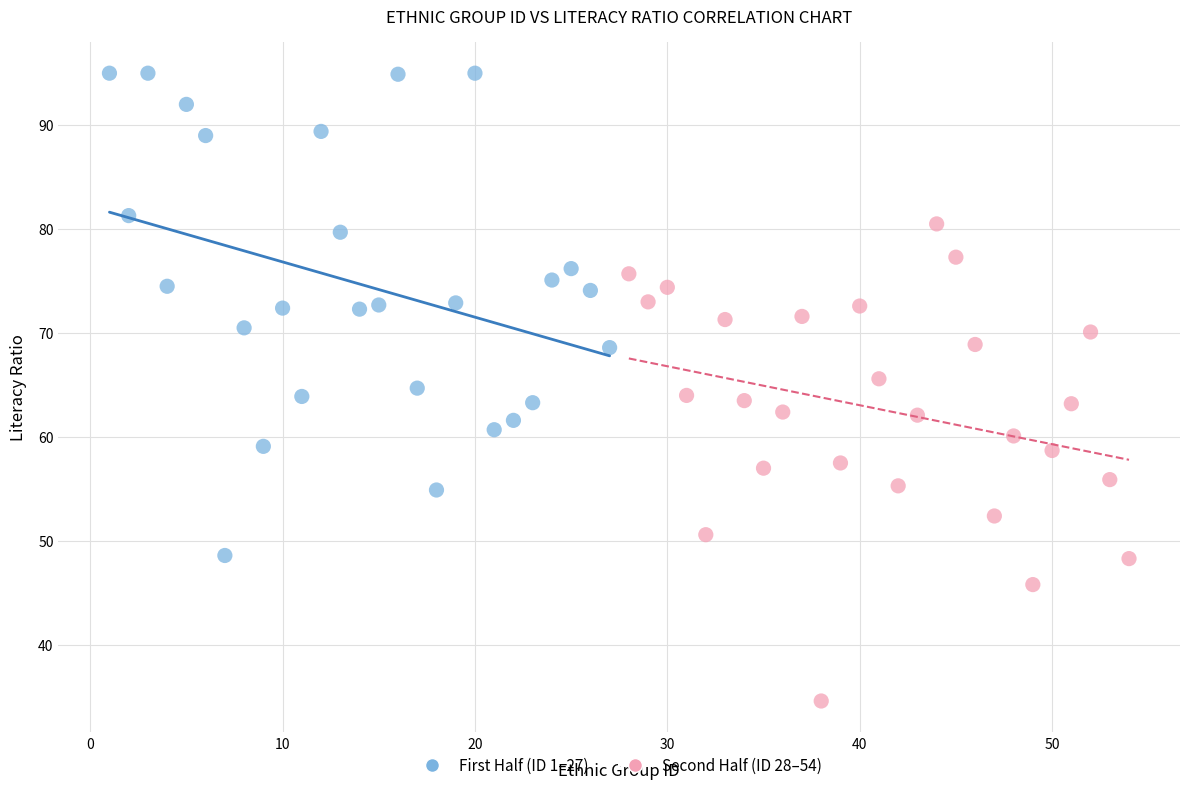

Which series reaches the minimum Y coordinate?

Second Half (ID 28–54)